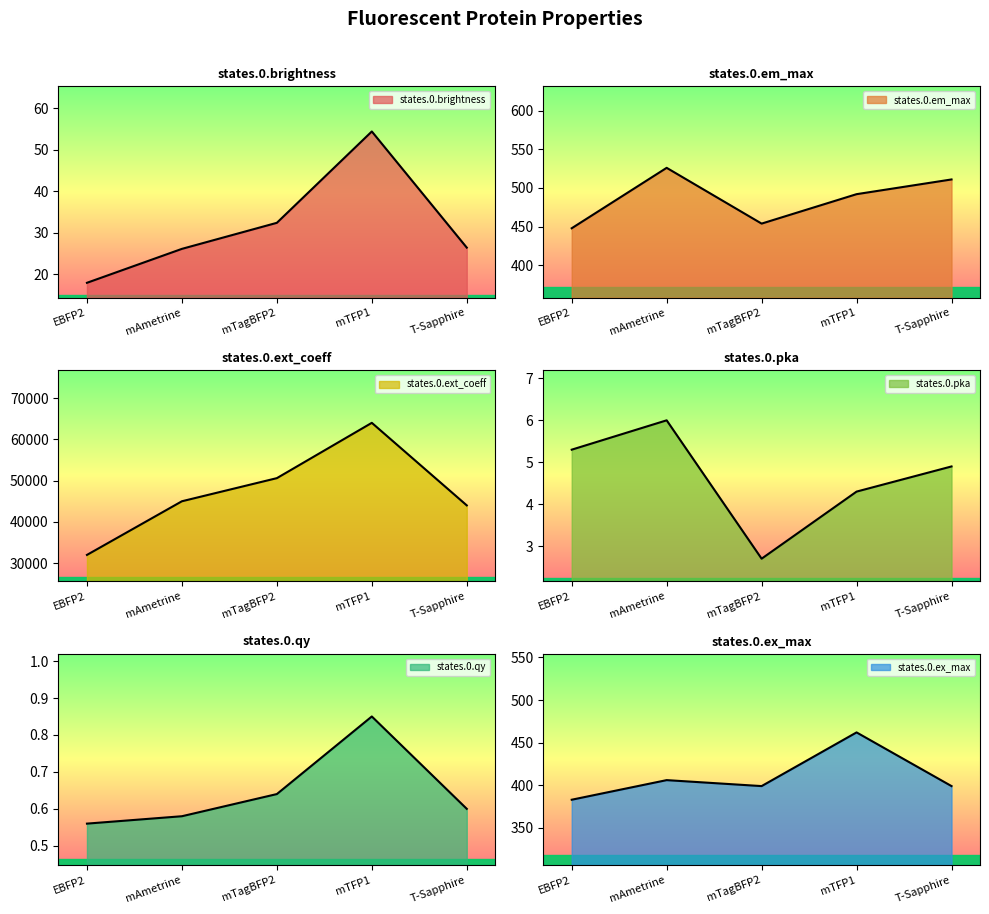

What is the value of the states.0.brightness point at the 3rd from the left?

32.4